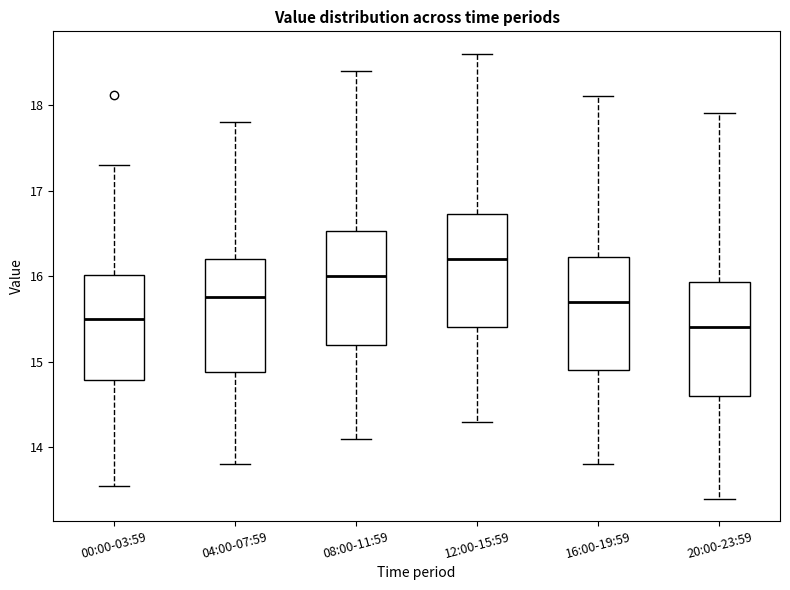

Reading left to right, transcribe this box plot: for each box, give where its median line is, the range the box spans, and where its two whiskers end, as read against the y-axis. The values are not printed on the chart, so give them approximately, as read against the axis.

00:00-03:59: median 15.5, box 14.8 to 16.0, whiskers 13.6 to 17.3
04:00-07:59: median 15.8, box 14.9 to 16.2, whiskers 13.8 to 17.8
08:00-11:59: median 16.0, box 15.2 to 16.5, whiskers 14.1 to 18.4
12:00-15:59: median 16.2, box 15.4 to 16.7, whiskers 14.3 to 18.6
16:00-19:59: median 15.7, box 14.9 to 16.2, whiskers 13.8 to 18.1
20:00-23:59: median 15.4, box 14.6 to 15.9, whiskers 13.4 to 17.9